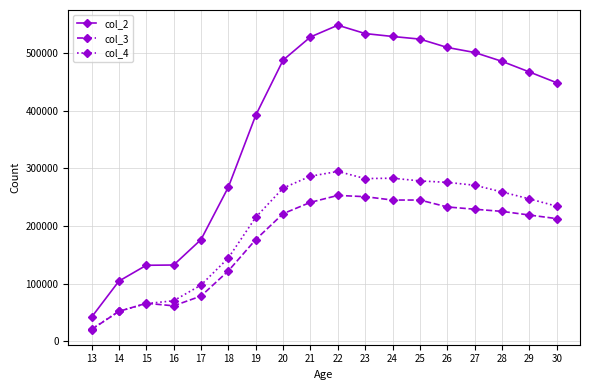

How many values in the col_4 series are below 259080?

9